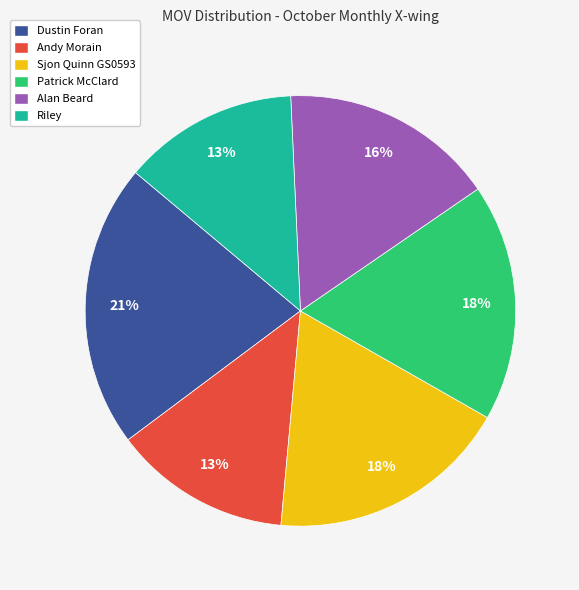

Which category has the biggest portion of the pie?

Dustin Foran